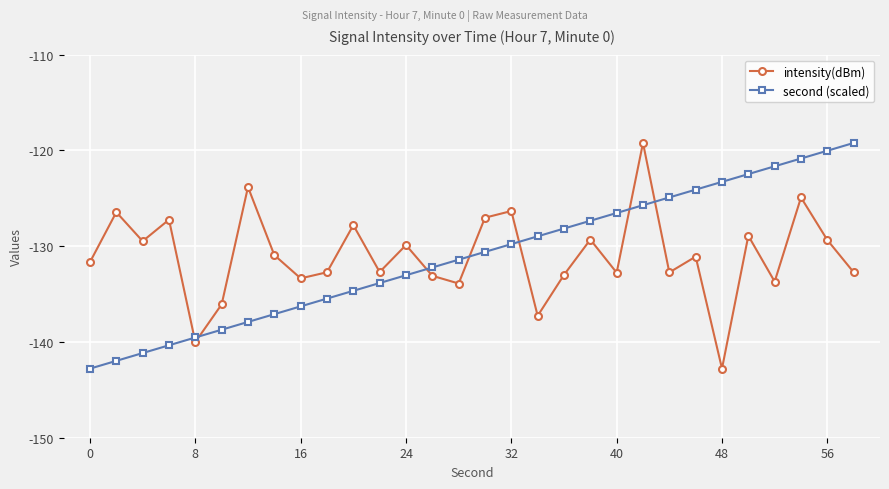

True or false: second (scaled) and intensity(dBm) intersect in this chart.

True